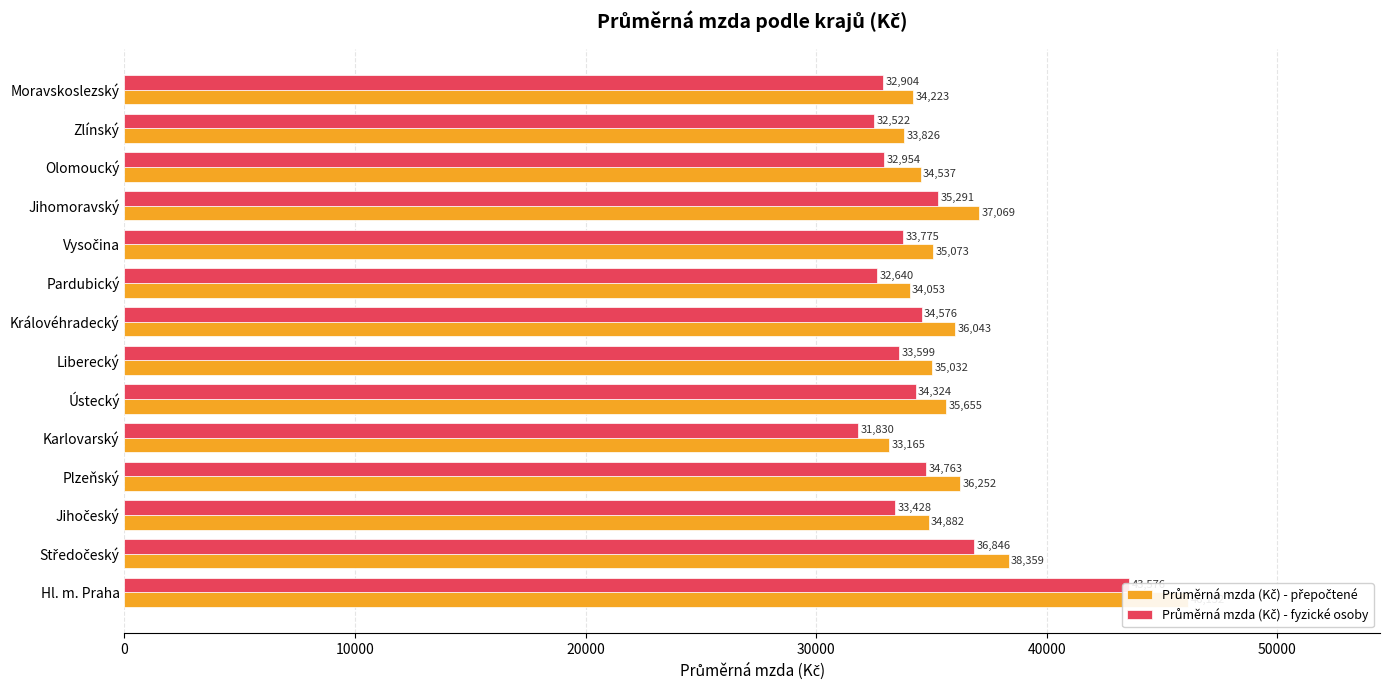

Is it true that Průměrná mzda (Kč) - přepočtené equals 16515.2 at Liberecký?

False